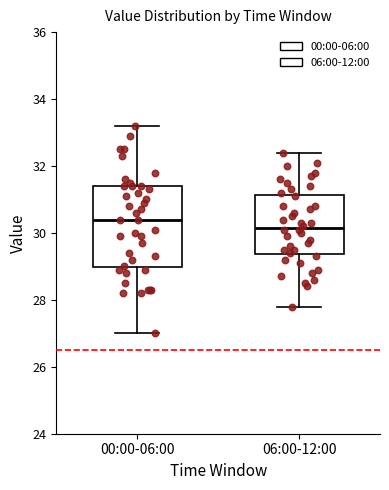

Which box has the highest median line?

00:00-06:00